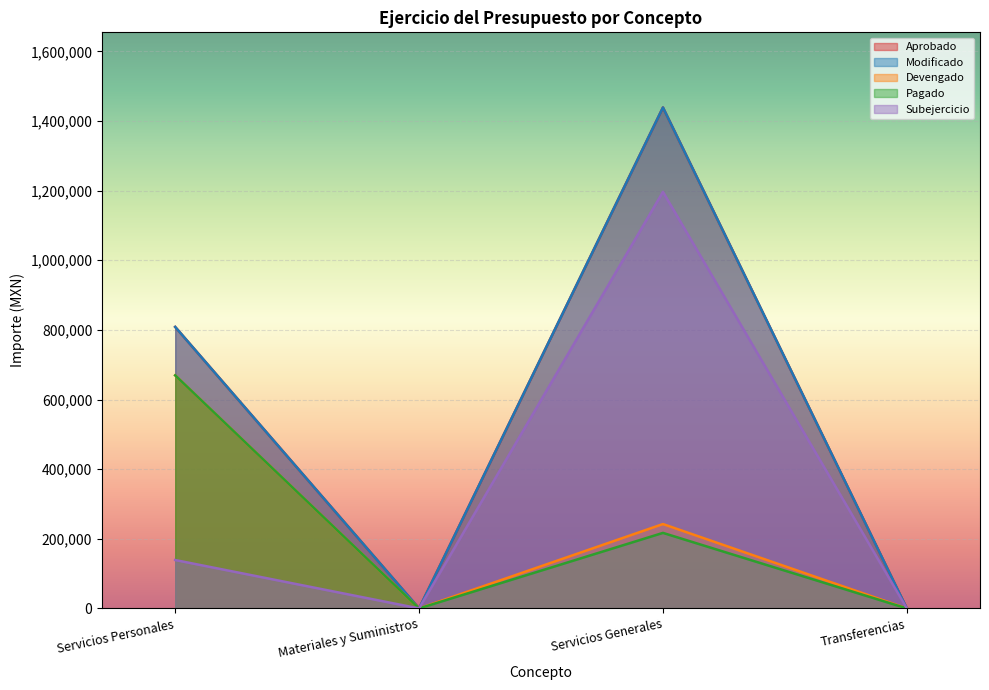

What are all the series names shown in the legend?

Aprobado, Modificado, Devengado, Pagado, Subejercicio